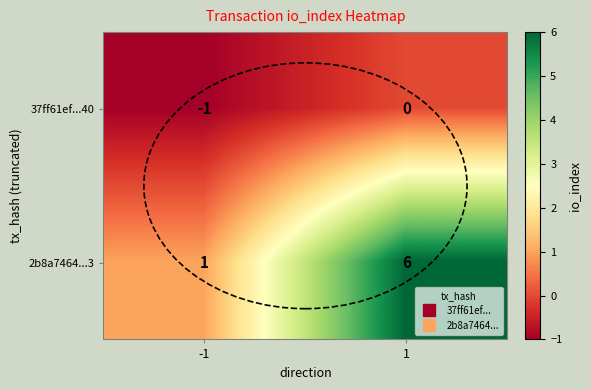

Which series changed the most between -1 and 1?

2b8a7464...3